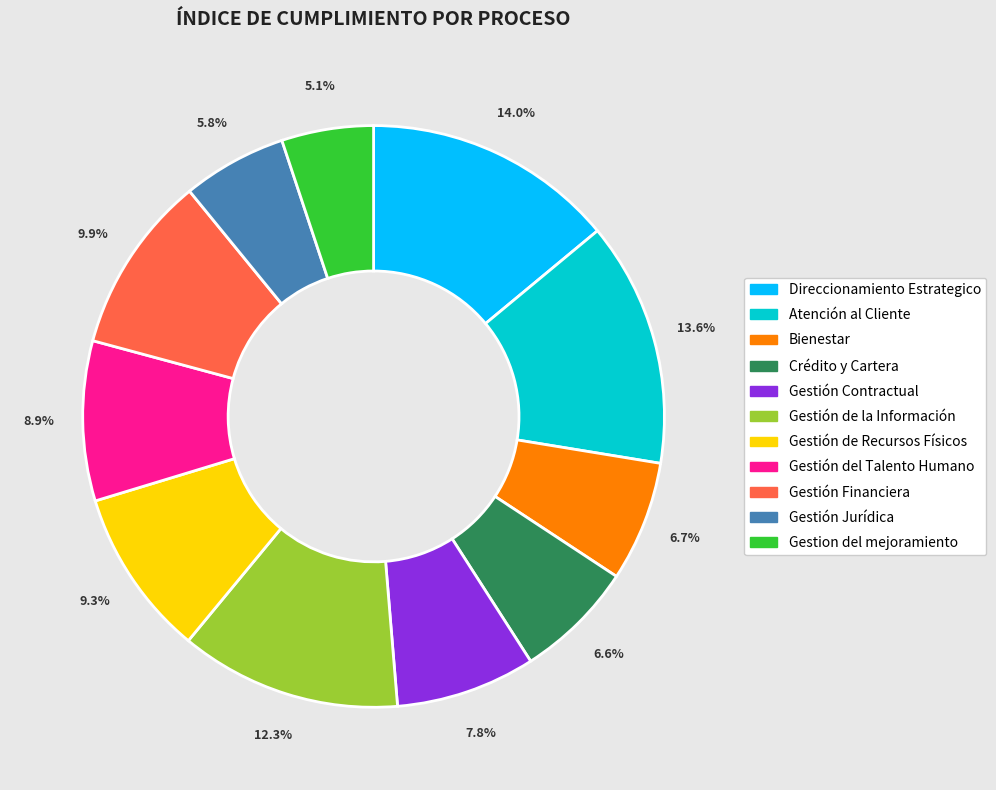

Is Bienestar the majority of the pie?

No